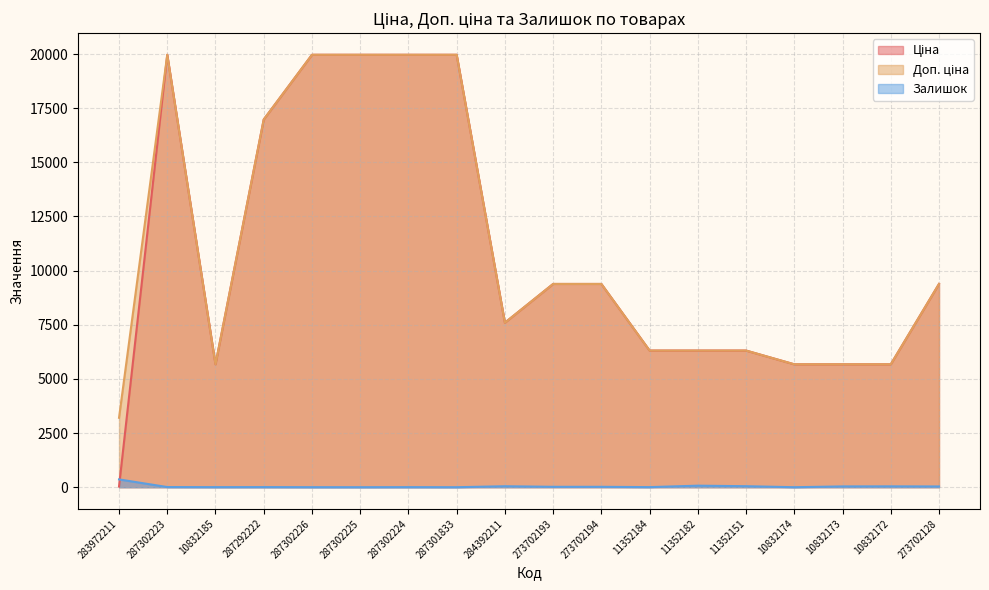

How many values in the Ціна series exceed 9383?

9